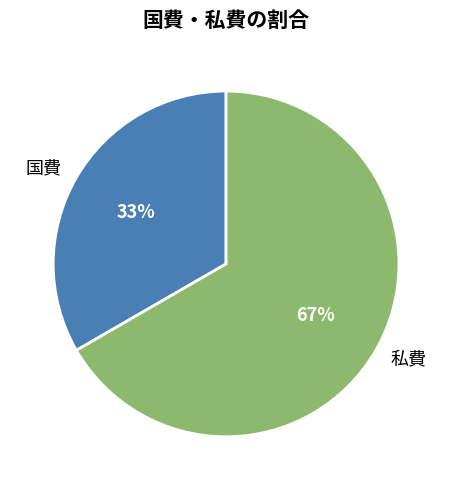

The 私費 slice represents 76% of the pie. True or false?

False